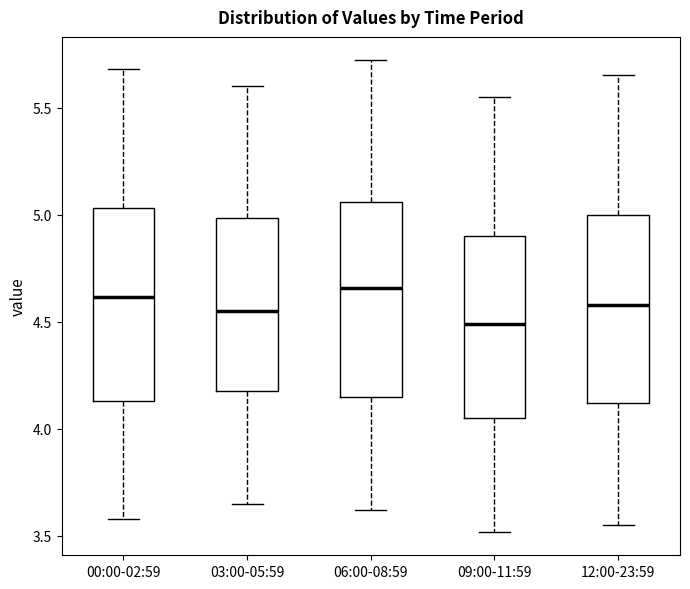

Where does the upper whisker of the box for 03:00-05:59 end on the y-axis? The values are not printed on the chart, so give them approximately, as read against the axis.

5.60